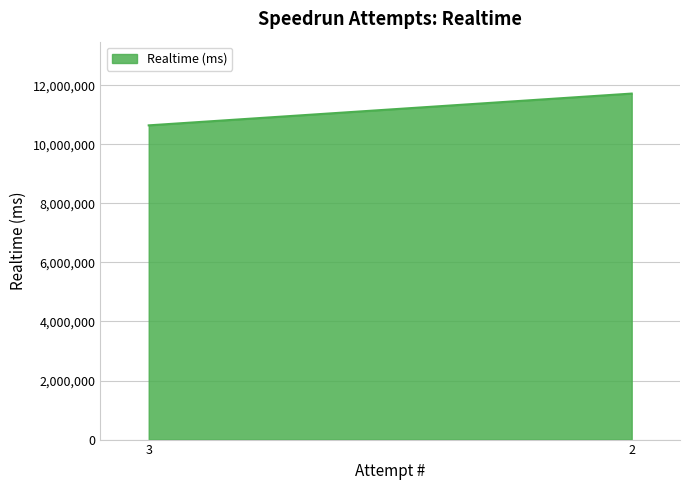

What is the value of the 2nd point from the left?

11714726